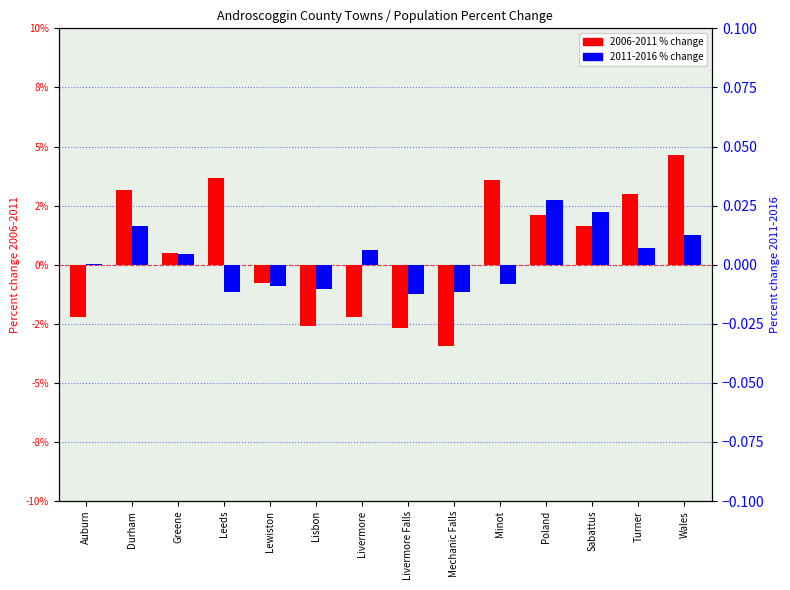

What is the sum of all 2006-2011 values?

0.1